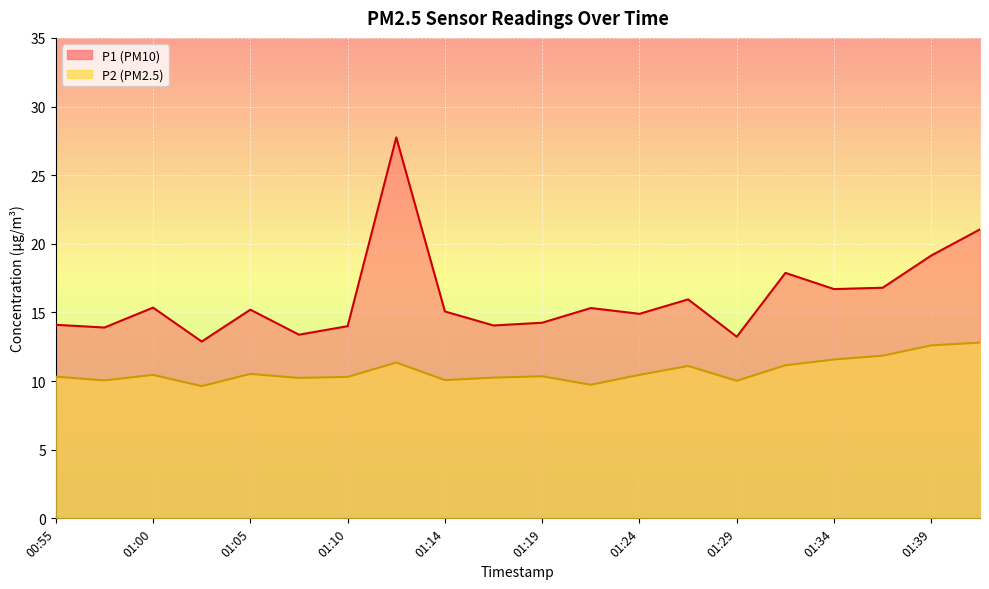

What is the greatest value displayed?

27.8